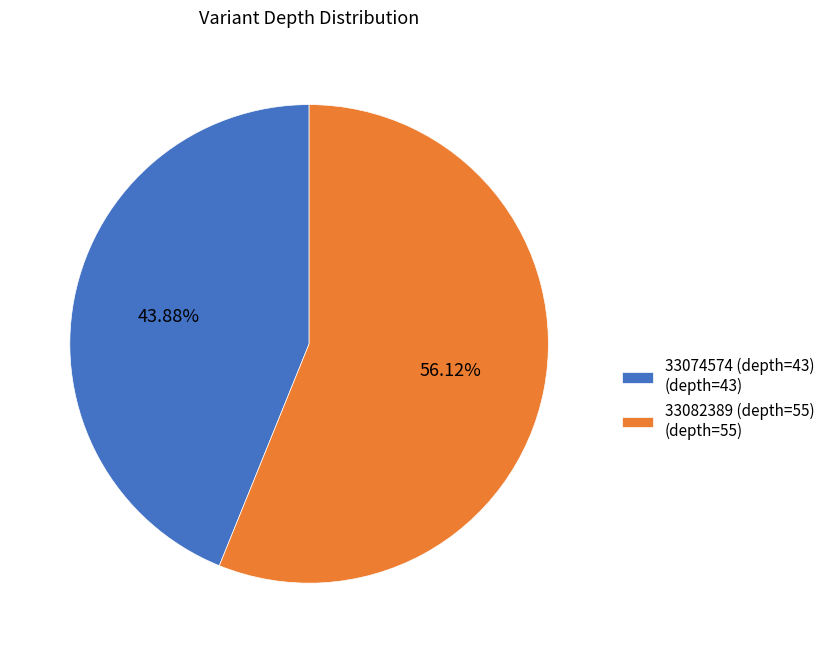

To the nearest percent, what is the average slice percentage?

50%